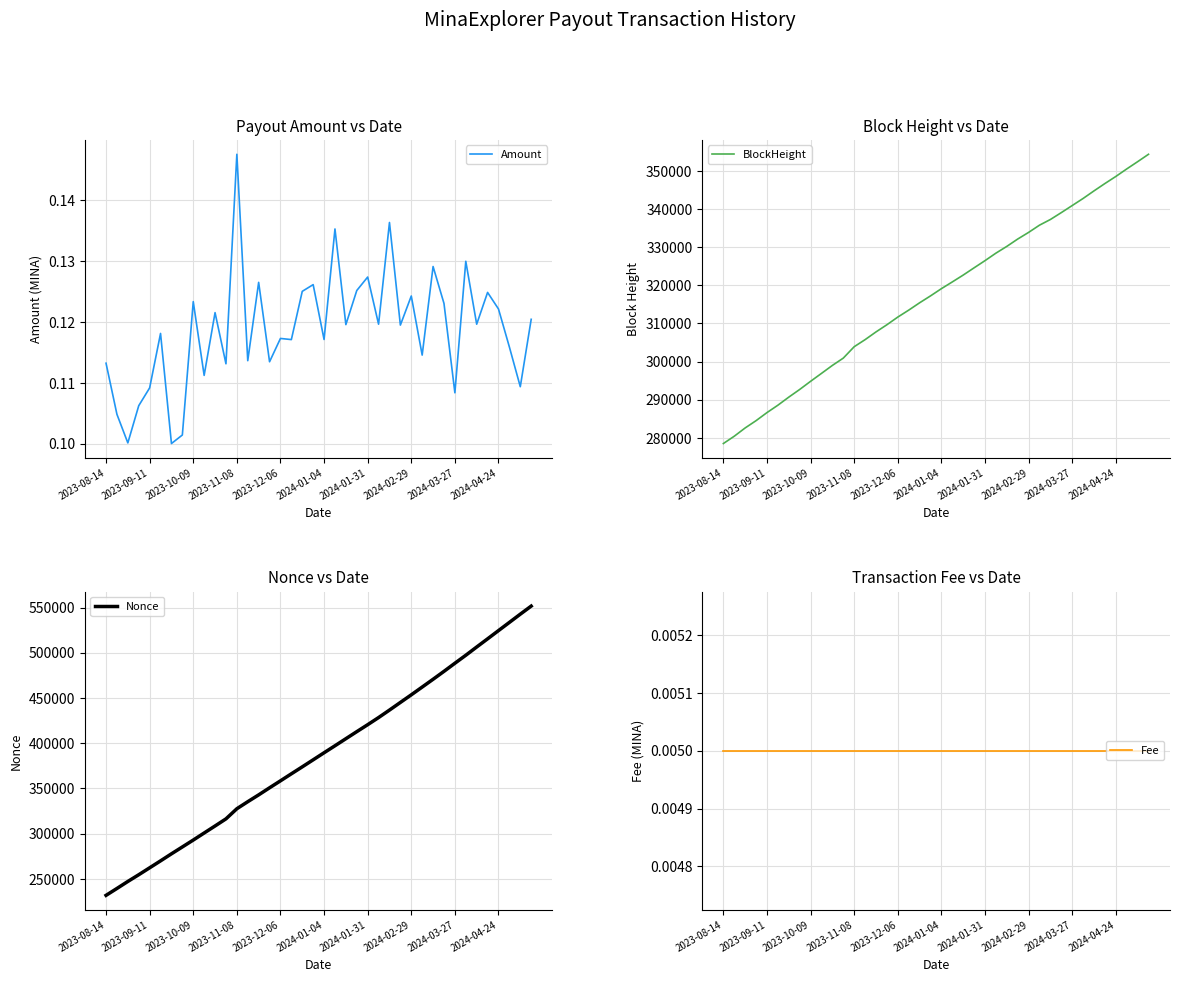

At which label does Amount reach its peak?

2023-11-08